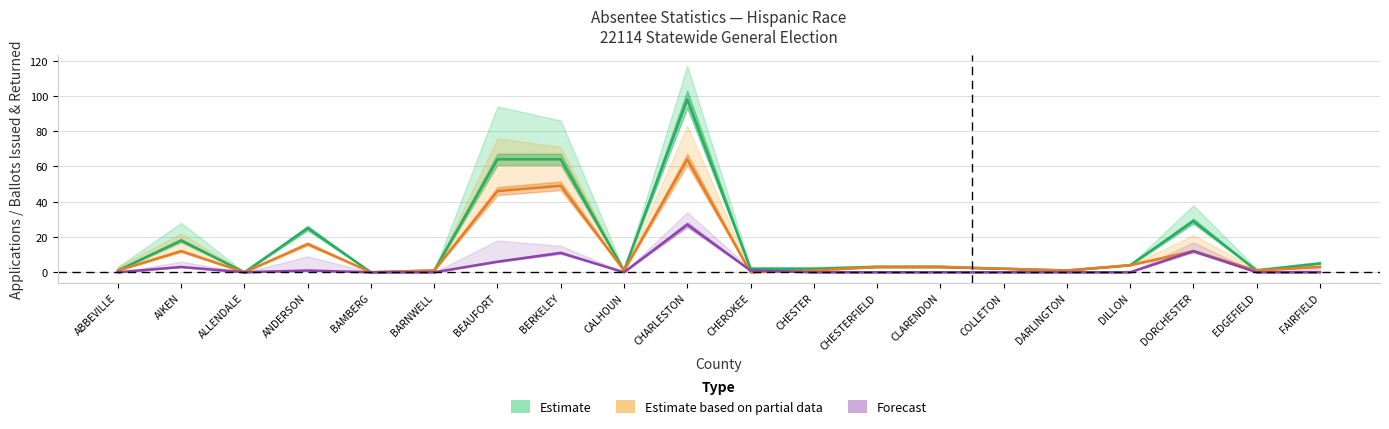

Reading right to left, what are all the values shown in this chart?

Estimate: 5	1	29	4	1	2	3	3	2	2	98	1	64	64	1	0	25	0	18	1
Estimate based on partial data: 3	1	12	4	1	2	3	3	1	0	64	1	49	46	1	0	16	0	12	1
Forecast: 0	0	12	0	0	0	0	0	0	1	27	0	11	6	0	0	1	0	3	0